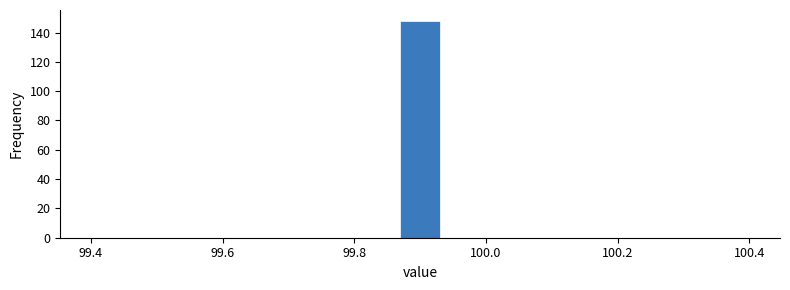

Around what value on the x-axis is the tallest bar? Give the approximate position of its centre, as read against the axis.

99.90